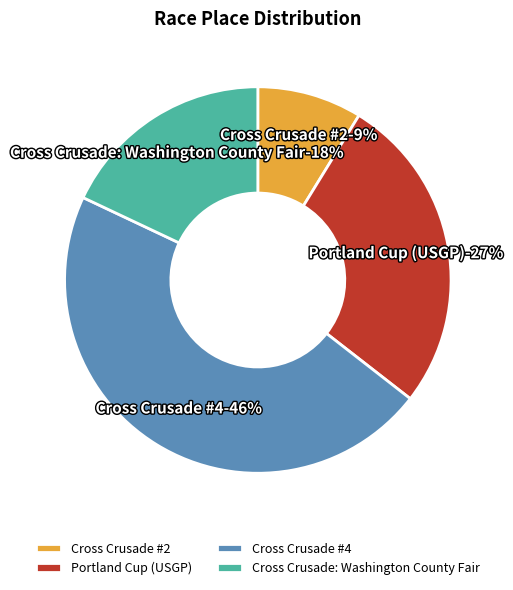

Does Cross Crusade: Washington County Fair represent more than half of the total?

No